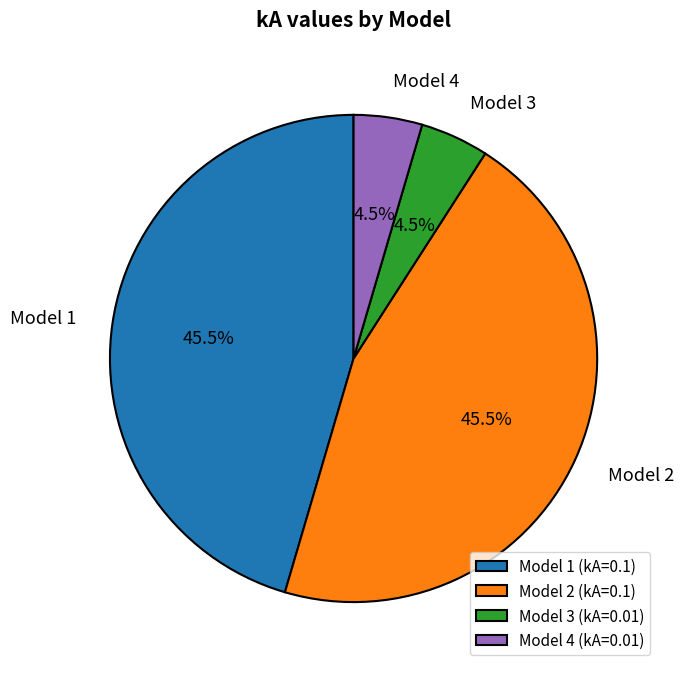

Is there any slice that represents more than half of the pie?

No